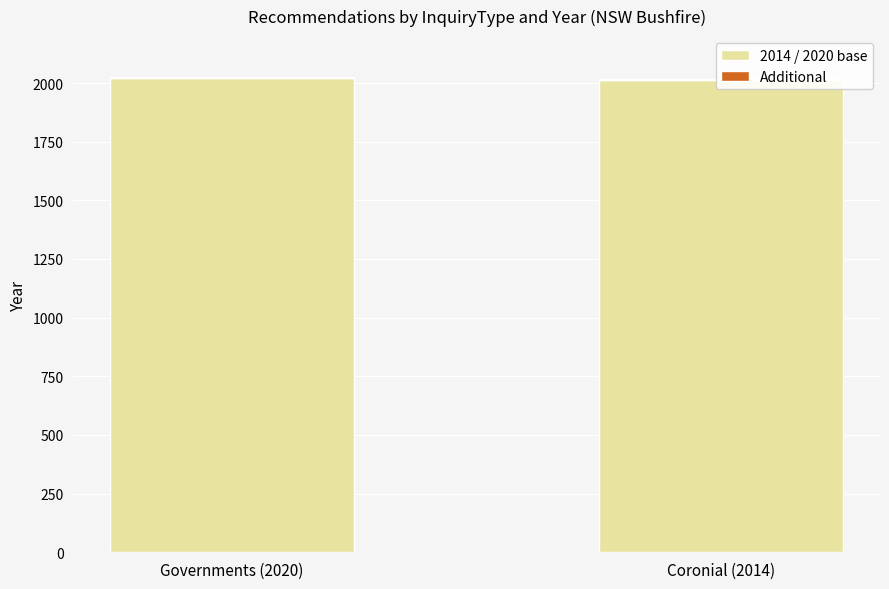

Which series has the widest spread of values?

2014 / 2020 base